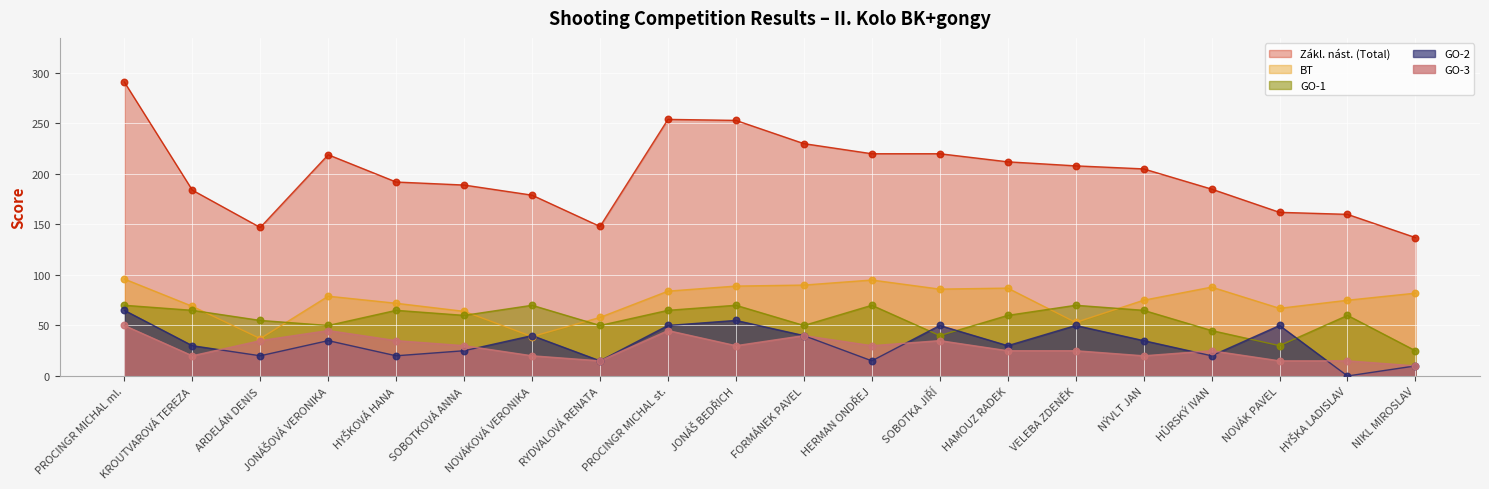

Which series has the widest spread of Y values?

Zákl. nást. (Total)